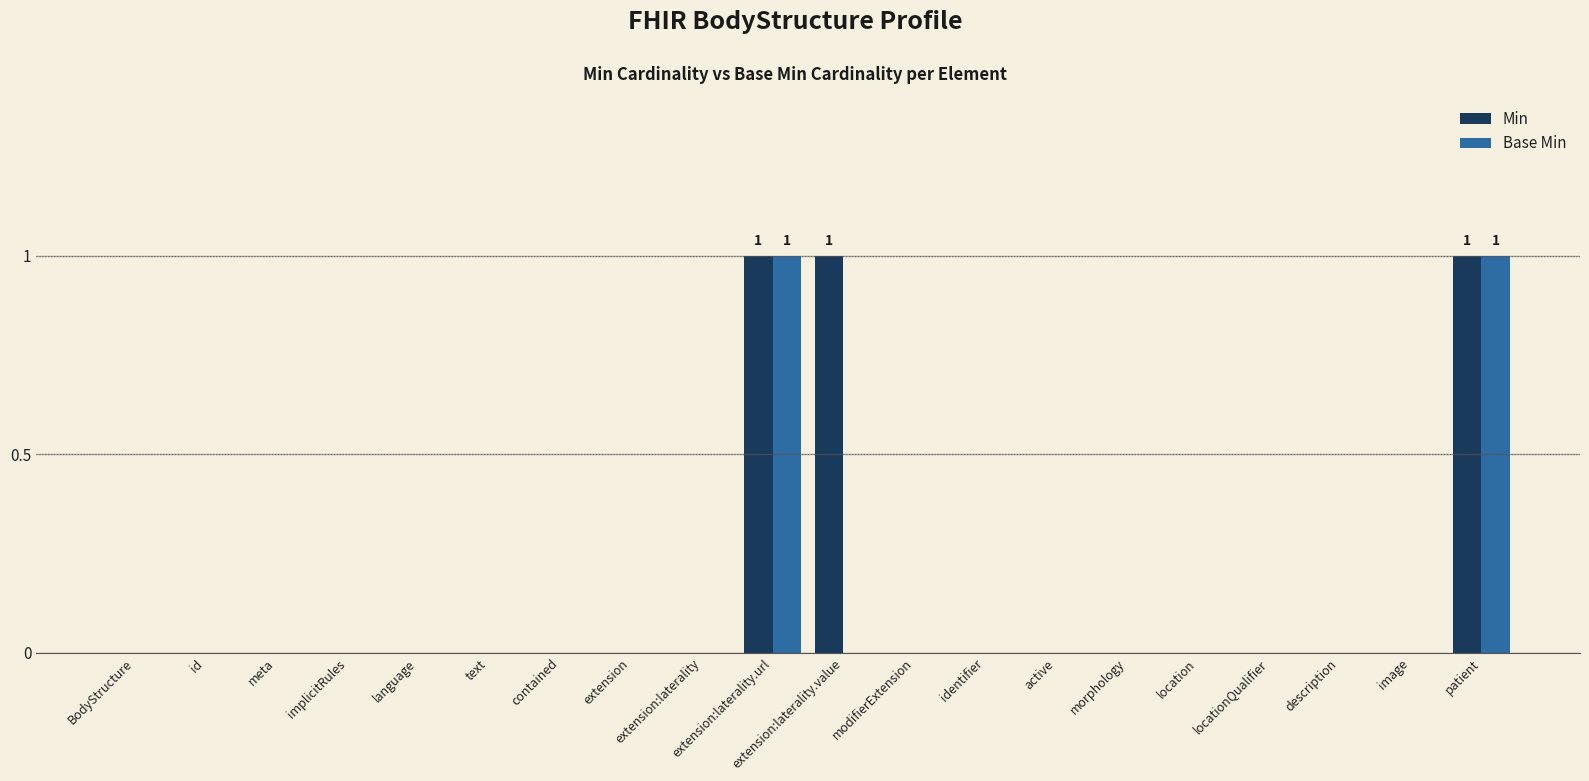

True or false: Base Min has a value of 0 at extension:laterality.

True